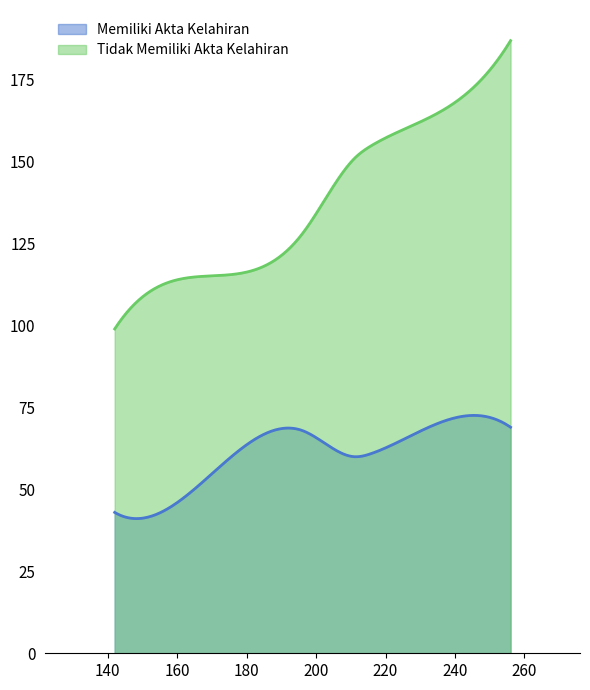

What are all the series names shown in the legend?

Memiliki Akta Kelahiran, Tidak Memiliki Akta Kelahiran